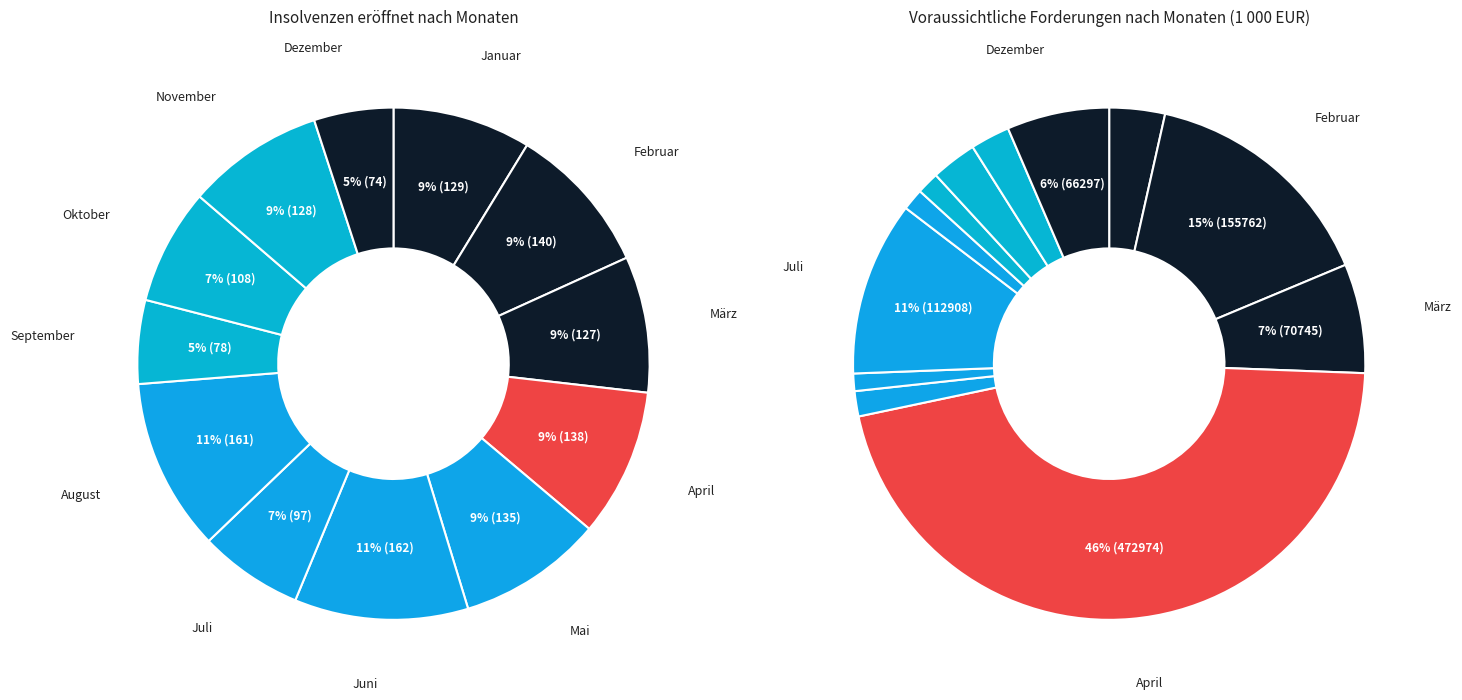

Do Januar and November together represent more than half of the pie?

No